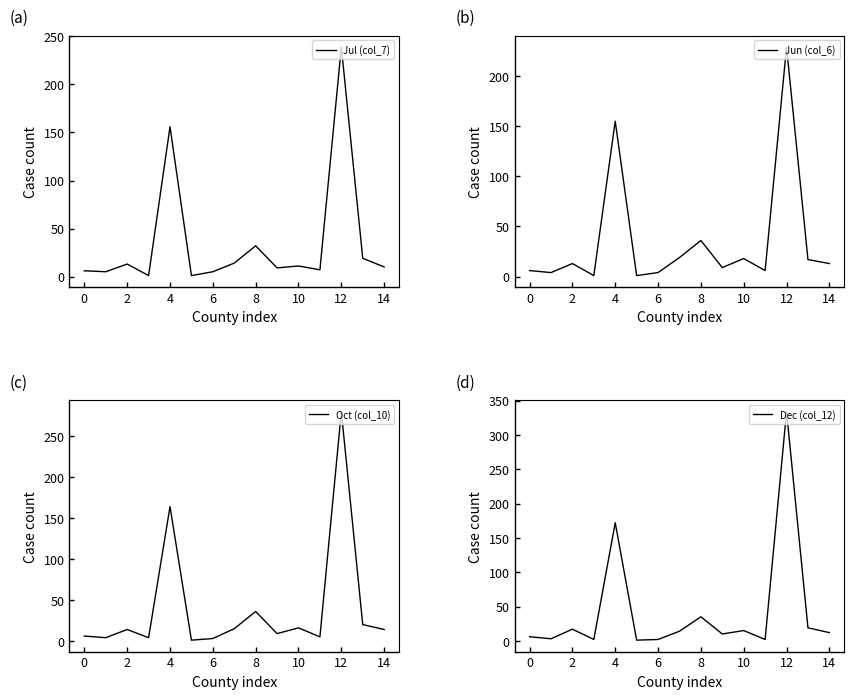

Between which two adjacent categories do Oct (col_10) and Jun (col_6) first intersect?

11 and 12